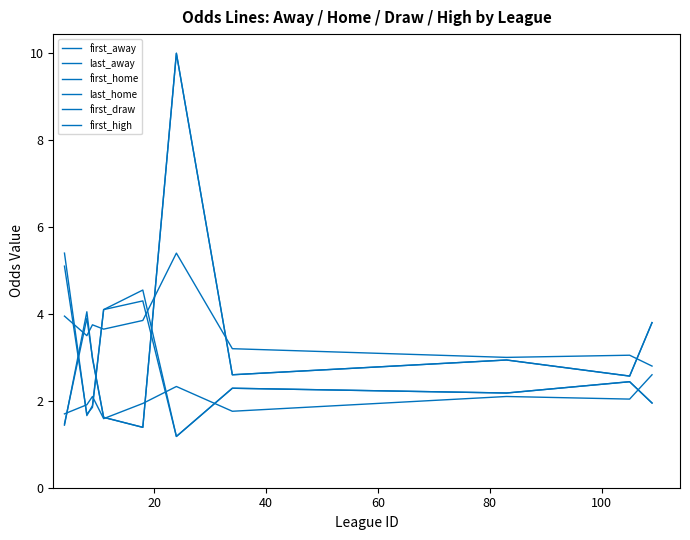

Is this an area chart (filled region under the line)?

No